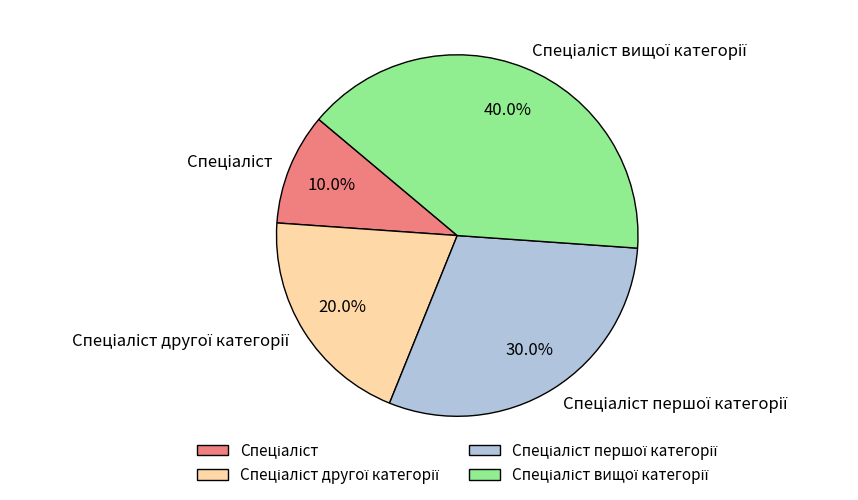

Is there a majority slice in this chart?

No